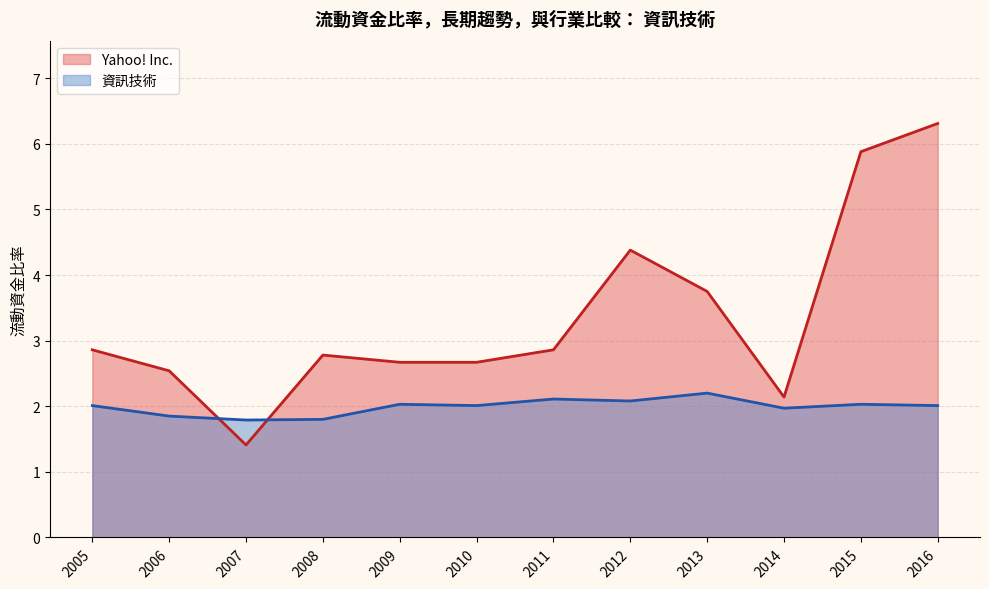

At how many categories does at least one series exceed 3?

4